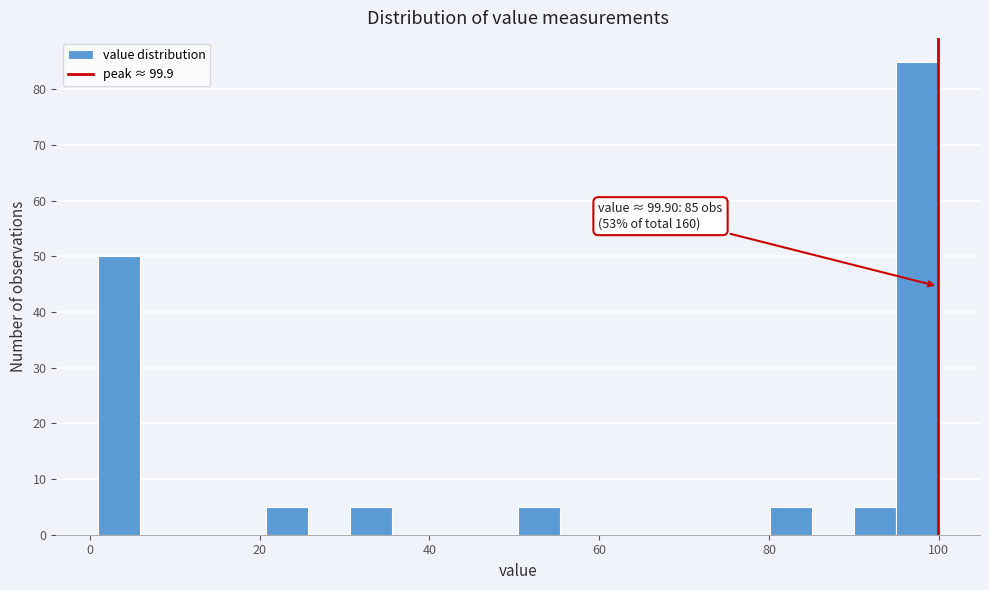

Read against the x-axis, roughly where is the centre of the tallest bar?

98